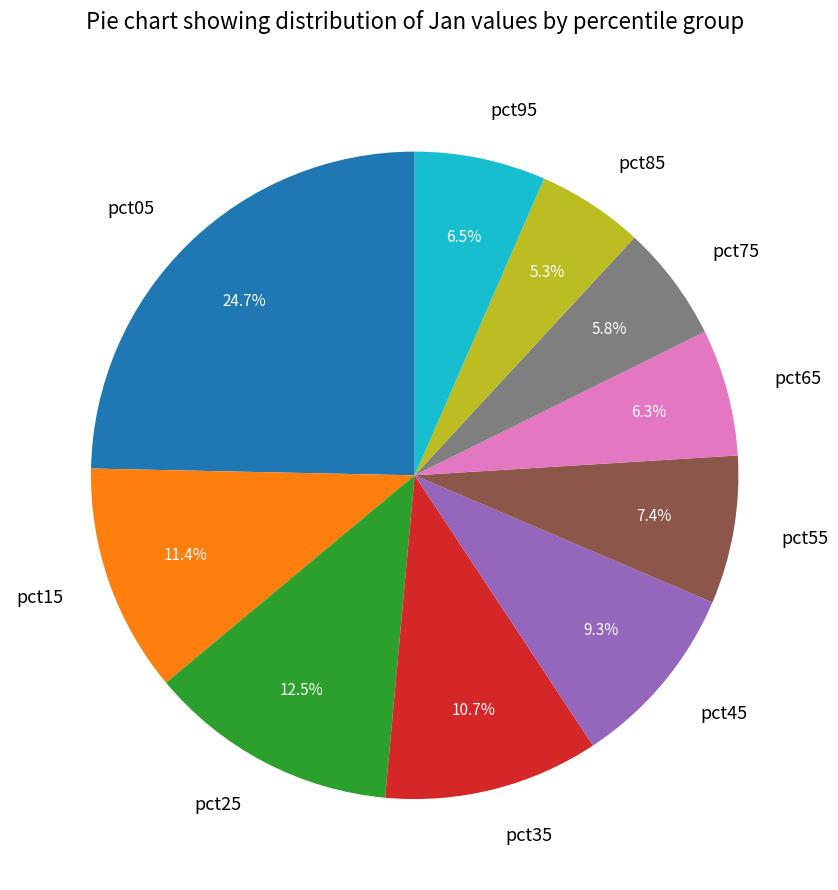

Combined, what portion of the pie is pct75 and pct25?

18.3%